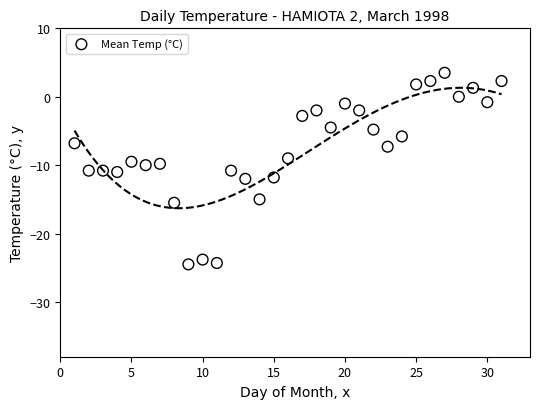

What is the range of Y values (max minus min)?

28.0